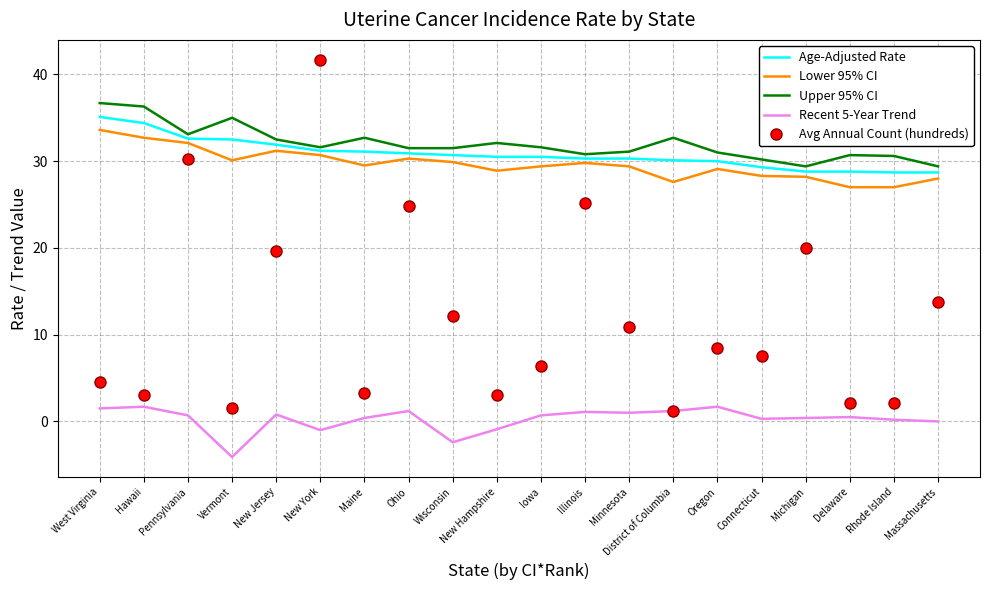

What is the difference between the second highest and minimum values in the Lower 95% CI series?

5.7